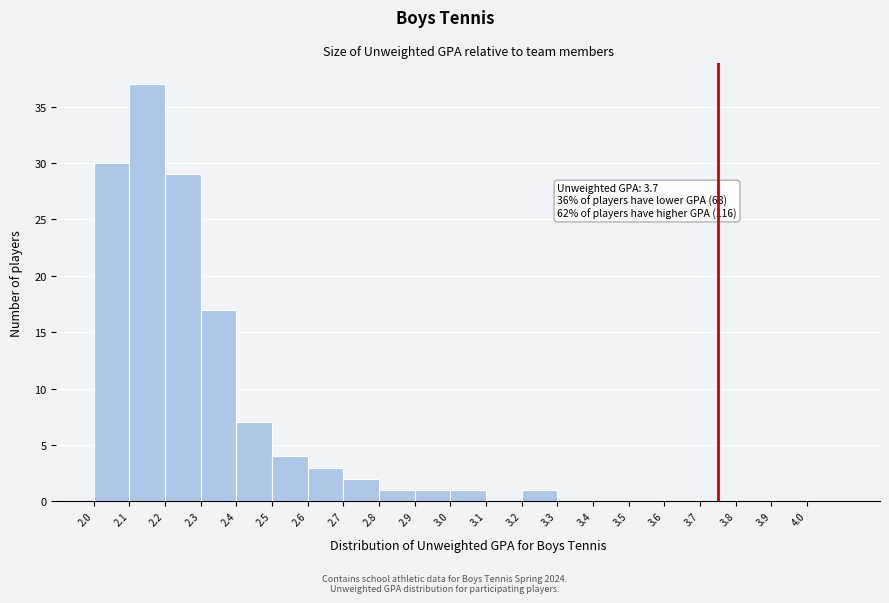

Over which range of the x-axis is the bar tallest?

2.1 to 2.2